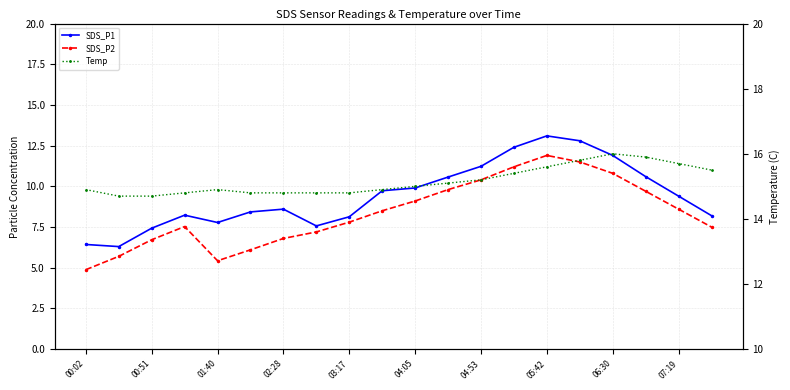

What is the value of the SDS_P2 point at the 3rd from the left?

6.7